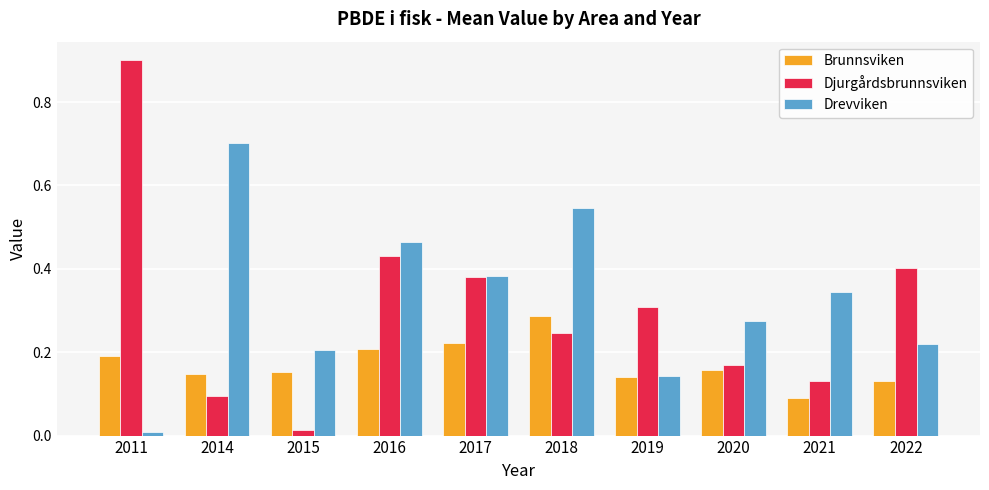

Is the value of Djurgårdsbrunnsviken at 2022 greater than the value of Drevviken at 2016?

No